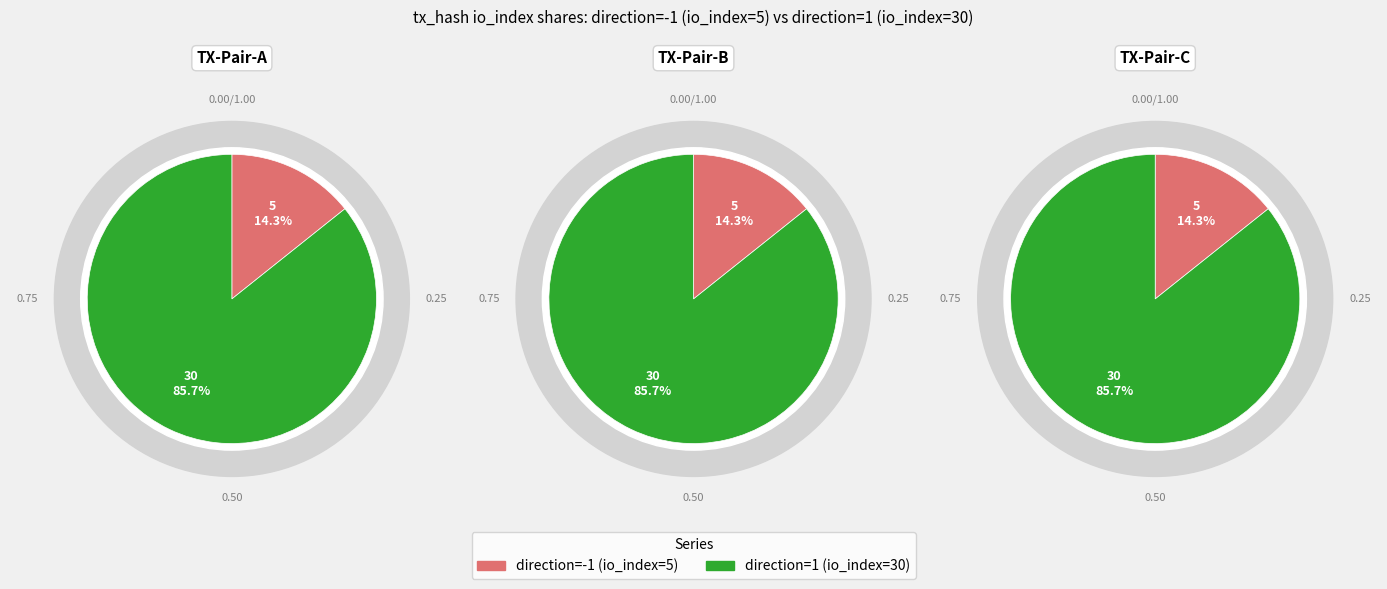

Which has a higher value, direction=1 (io_index=30) or direction=-1 (io_index=5)?

direction=1 (io_index=30)